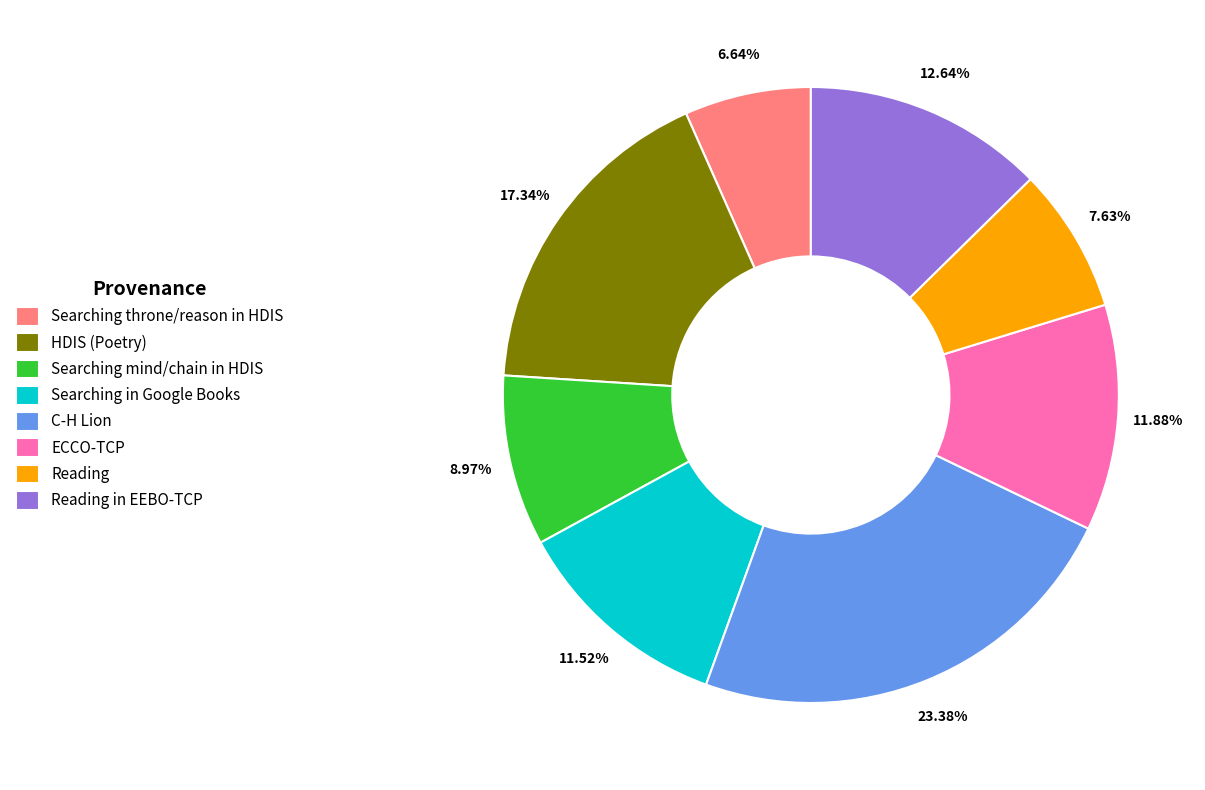

Is there any slice that represents more than half of the pie?

No